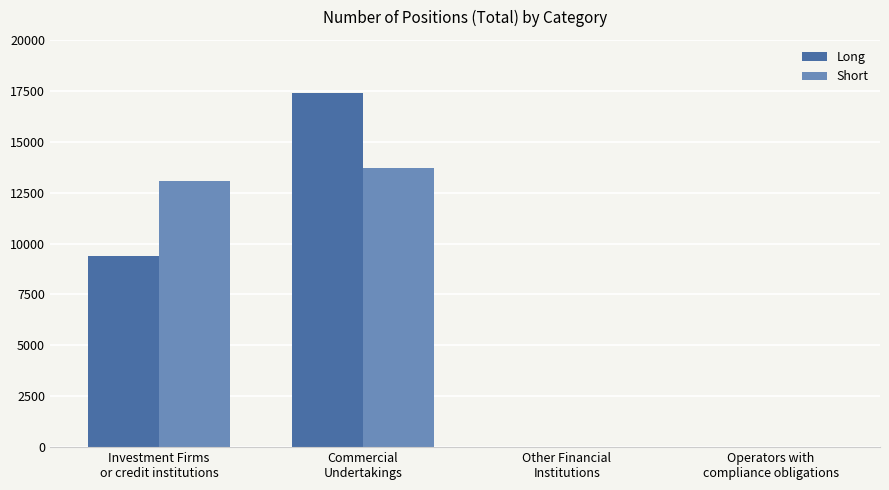

What is the greatest value displayed?

17374.0